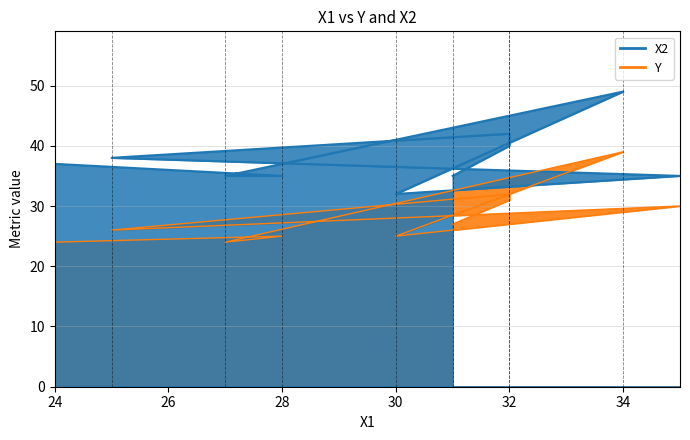

Rank the series by their average value, from highest to lowest.

X2, Y